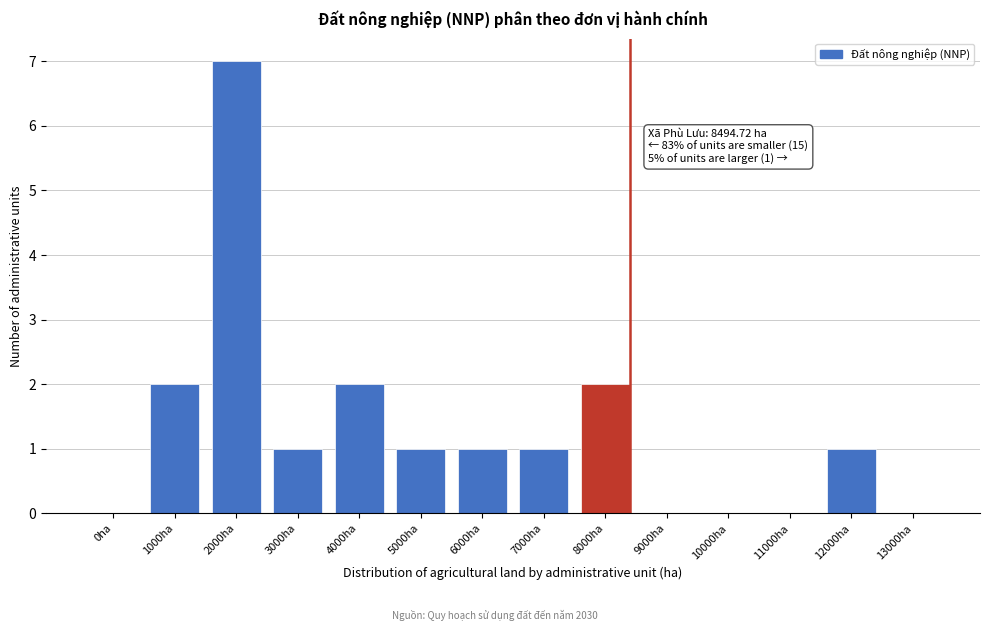

Reading left to right, what are all the values shown in this chart?

0ha=0	1000ha=2	2000ha=7	3000ha=1	4000ha=2	5000ha=1	6000ha=1	7000ha=1	8000ha=2	9000ha=0	10000ha=0	11000ha=0	12000ha=1	13000ha=0